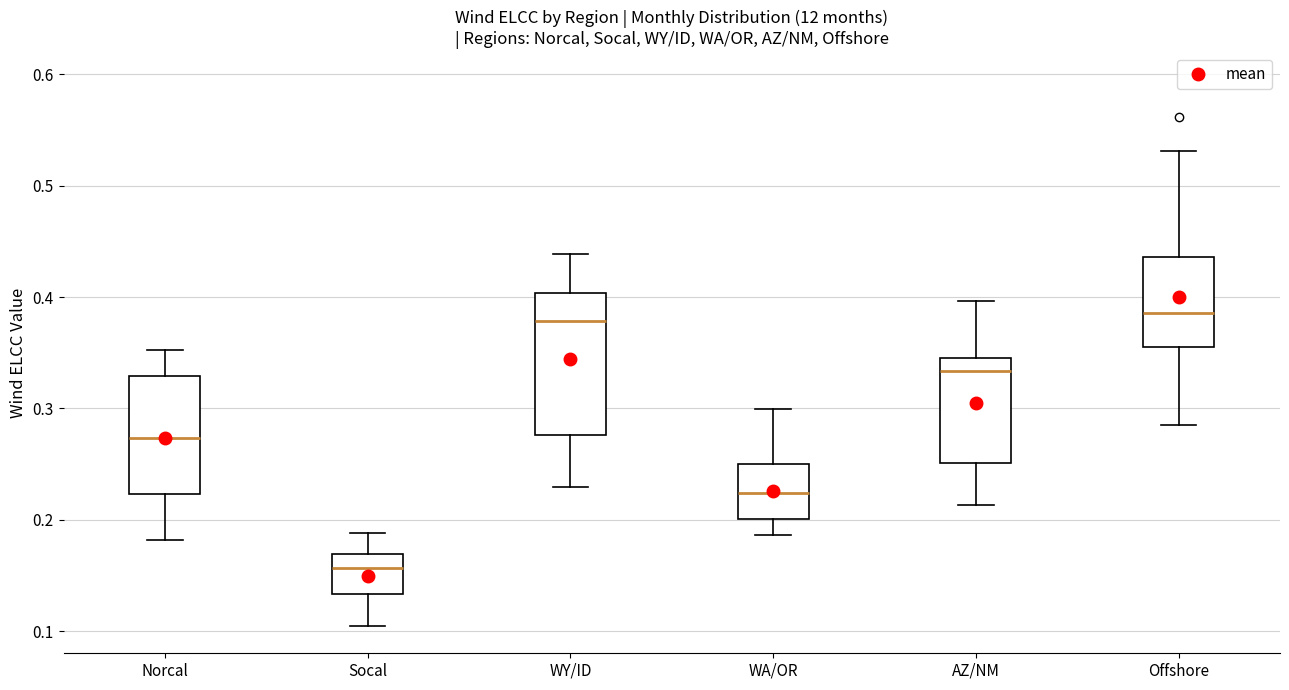

Comparing the boxes themselves (not the whiskers), which one is the tallest?

WY/ID